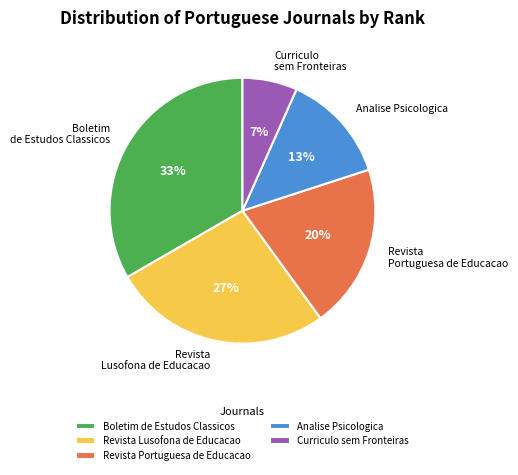

What percentage is the Revista Lusofona de Educacao slice, to the nearest percent?

27%